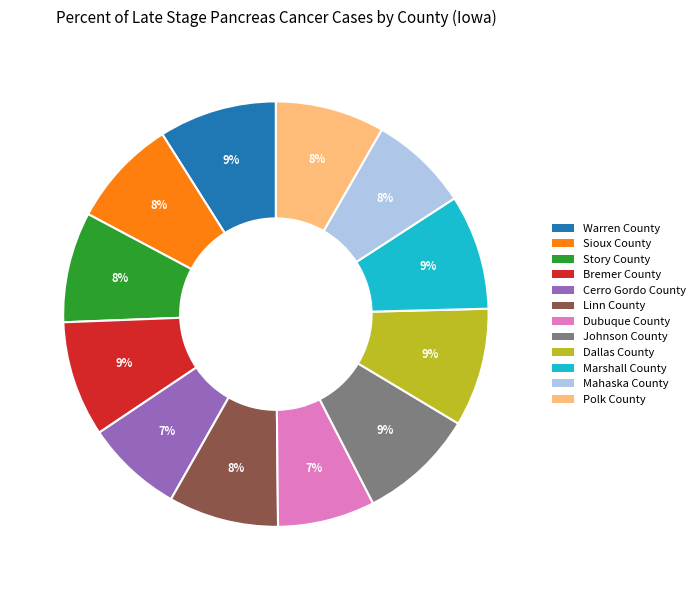

To the nearest percent, what is the difference between the largest and smallest slice percentages?

2%